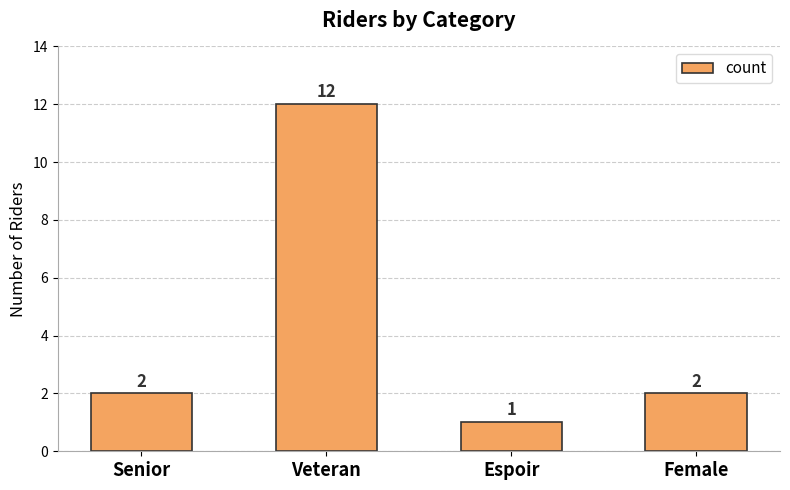

What is the sum of the values at Female and Veteran?

14